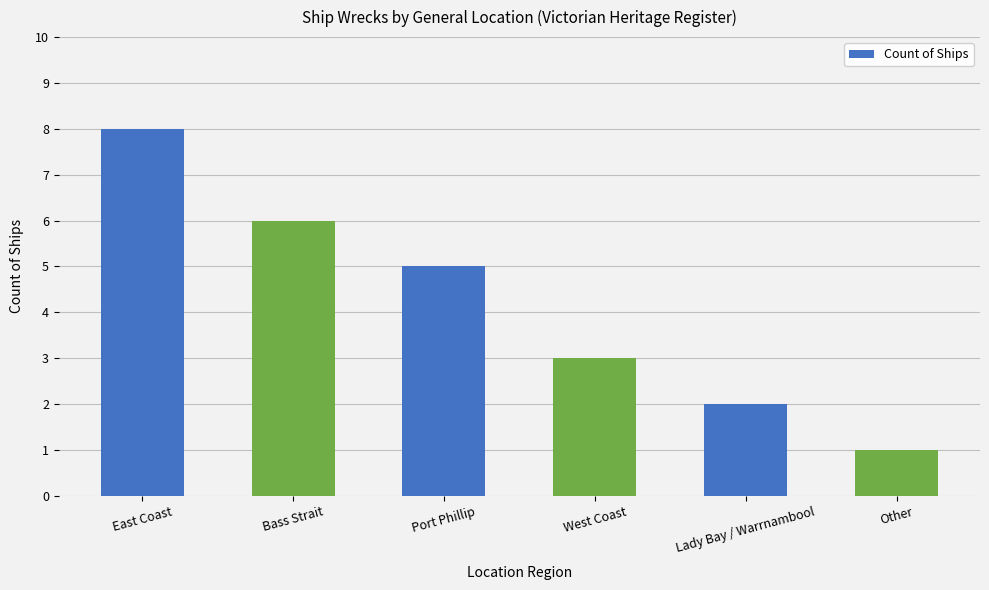

Approximately how many times larger is the value at Other compared to Bass Strait?

0.2